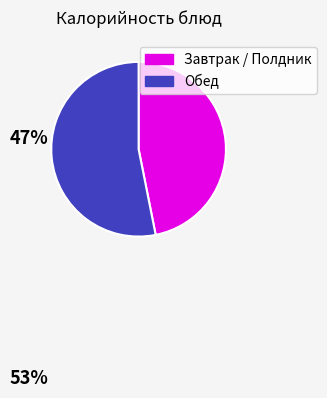

True or false: Завтрак / Полдник accounts for 47% of the total.

True